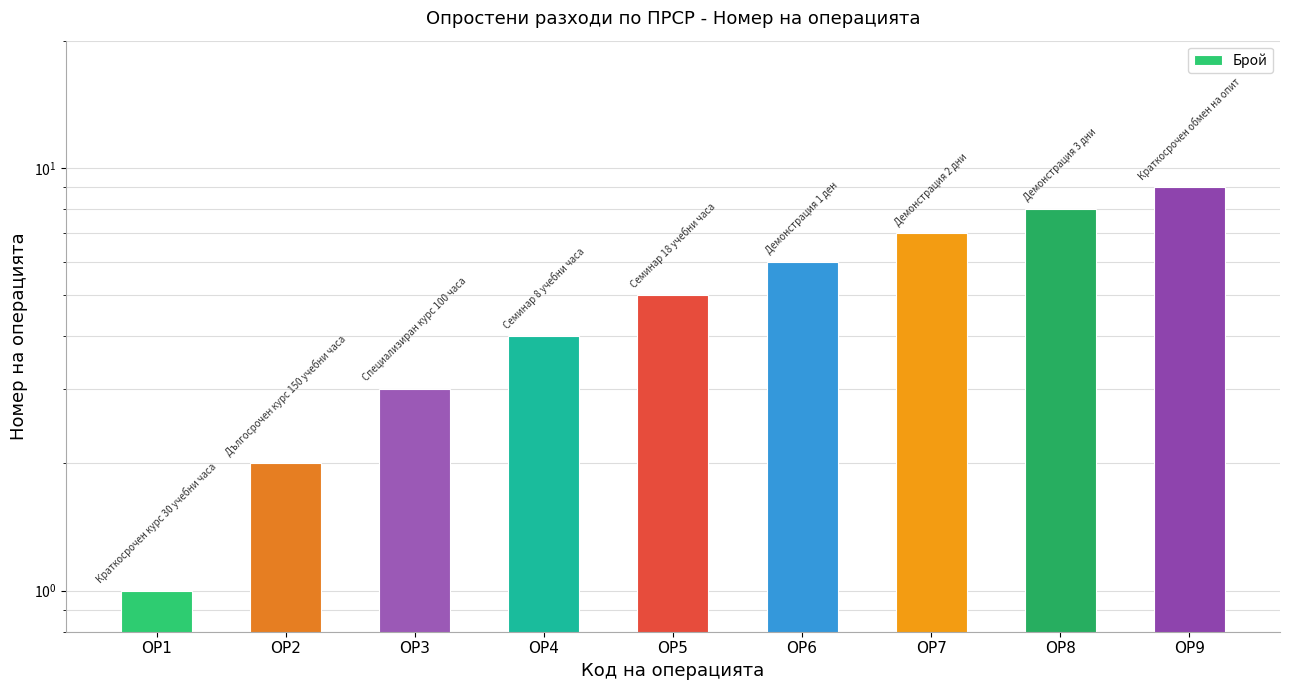

Rank the categories by value from lowest to highest.

ОР1, ОР2, ОР3, ОР4, ОР5, ОР6, ОР7, ОР8, ОР9